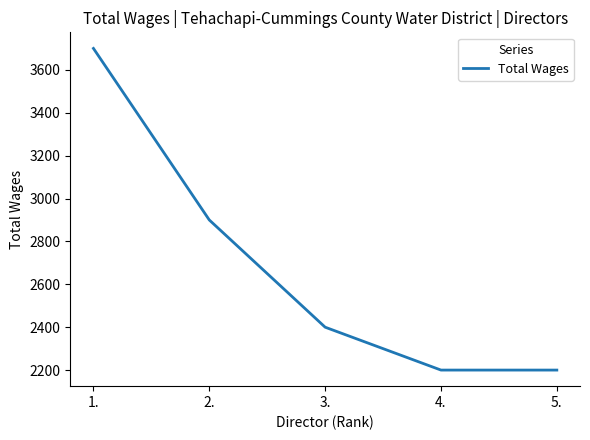

Reading left to right, extract all data points from this chart.

3700	2900	2400	2200	2200